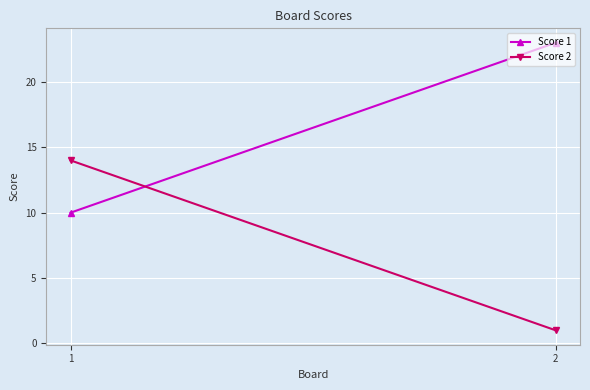

What is the greatest value displayed?

23